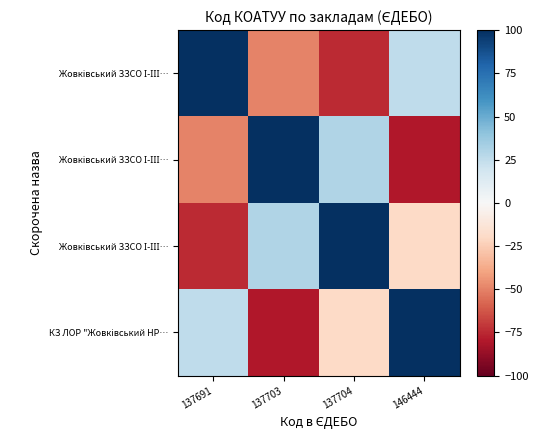

Between 137704 and 137691, which is larger?

137691